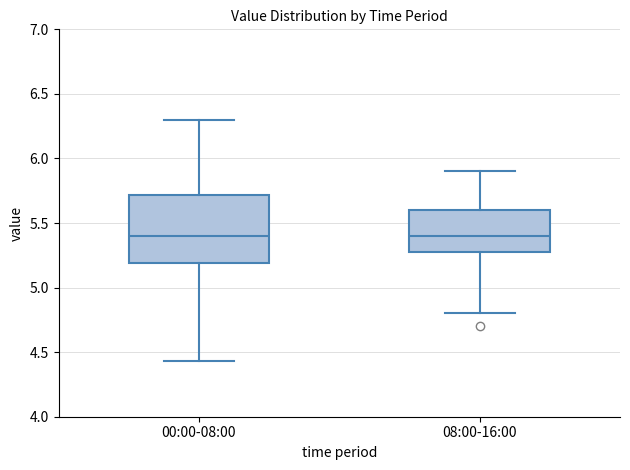

Reading left to right, read every box against the y-axis: the position of its median line, the range the box covers, and the ends of its whiskers. The values are not printed on the chart, so give them approximately, as read against the axis.

00:00-08:00: median 5.40, box 5.20 to 5.70, whiskers 4.45 to 6.30
08:00-16:00: median 5.40, box 5.30 to 5.60, whiskers 4.80 to 5.90